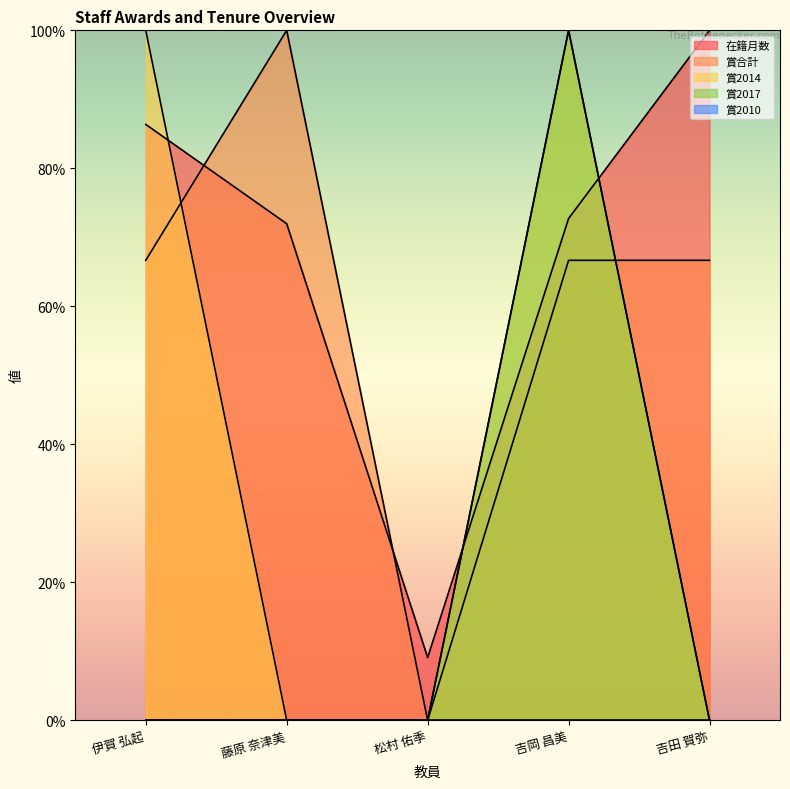

How many times do 賞合計 and 在籍月数 cross each other?

2